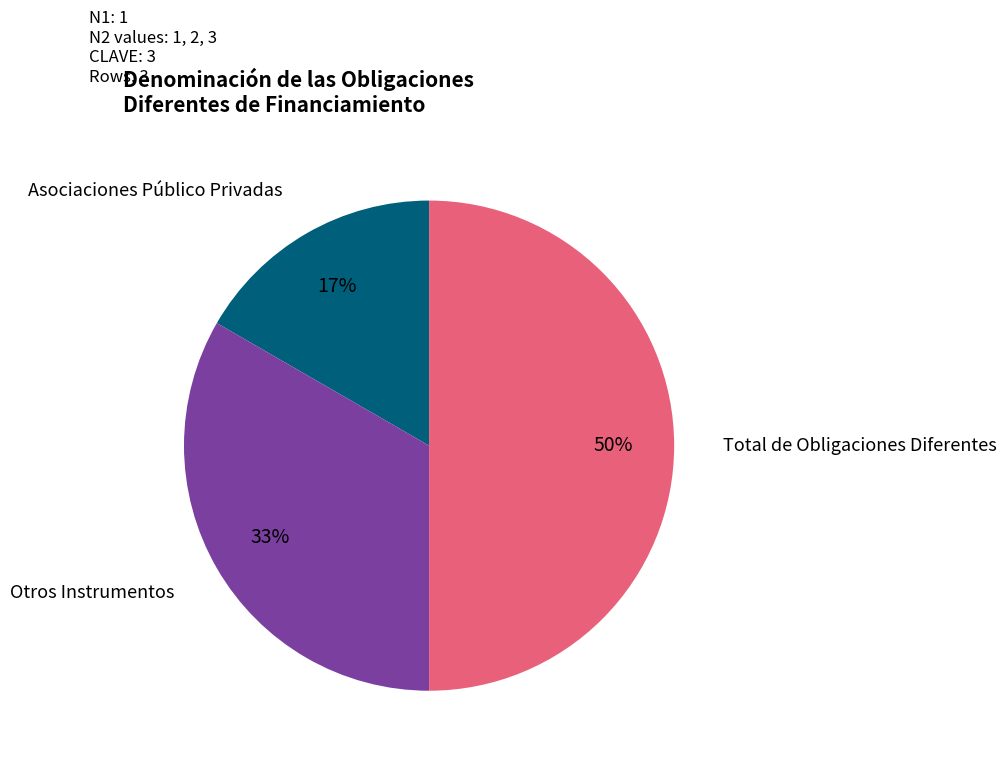

Count the number of slices in the pie.

3